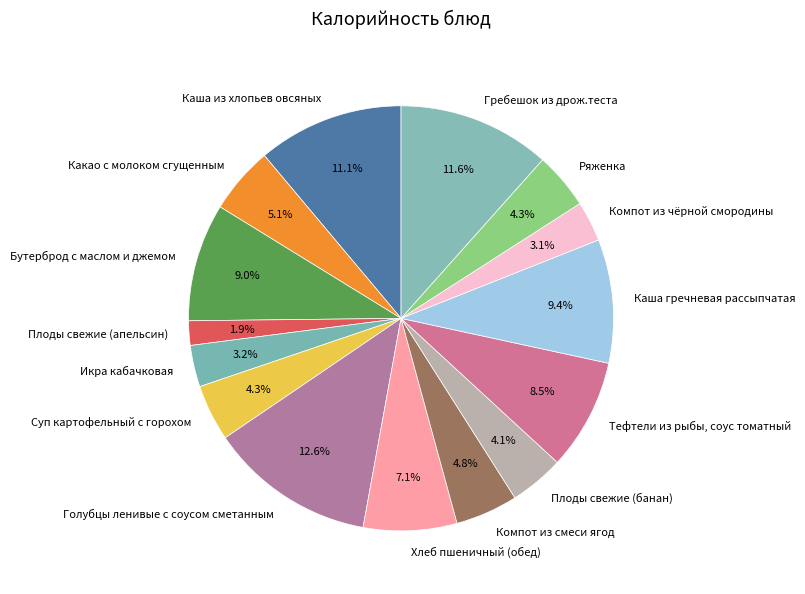

To the nearest percent, what is the combined percentage of Плоды свежие (апельсин) and Тефтели из рыбы, соус томатный?

10%